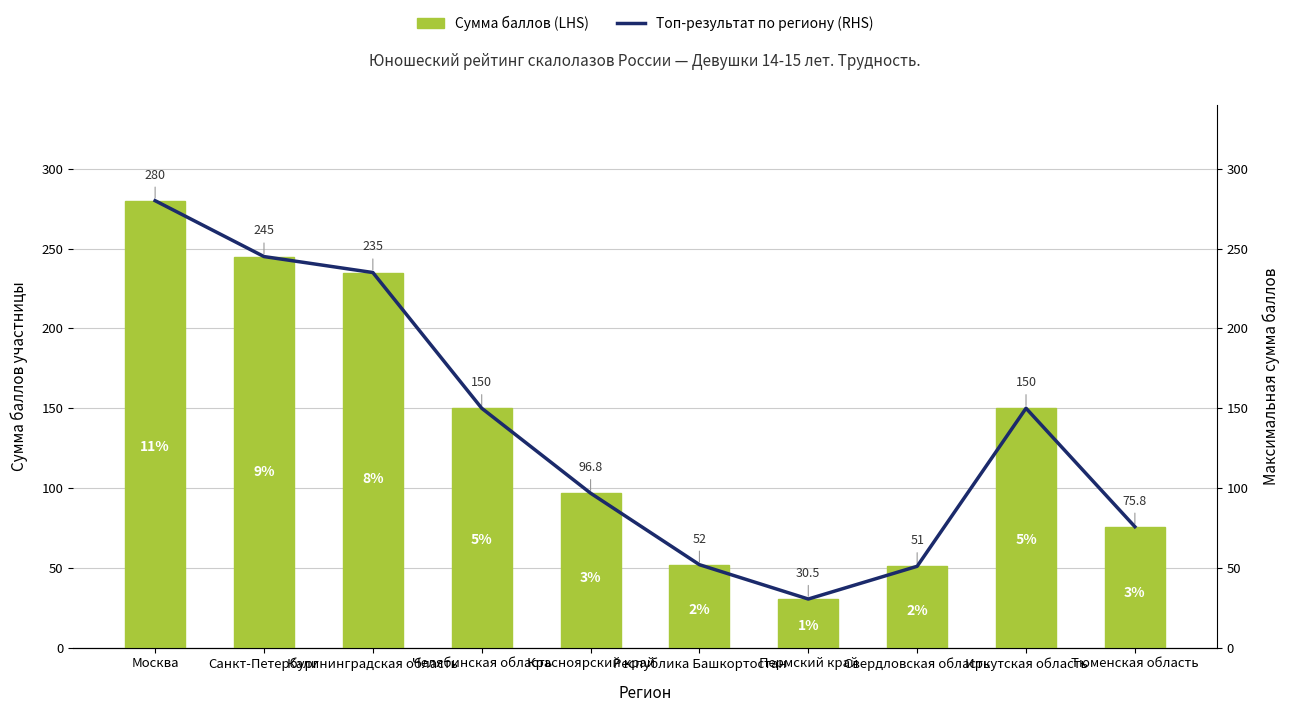

Which category has the lowest value across all series?

Пермский край